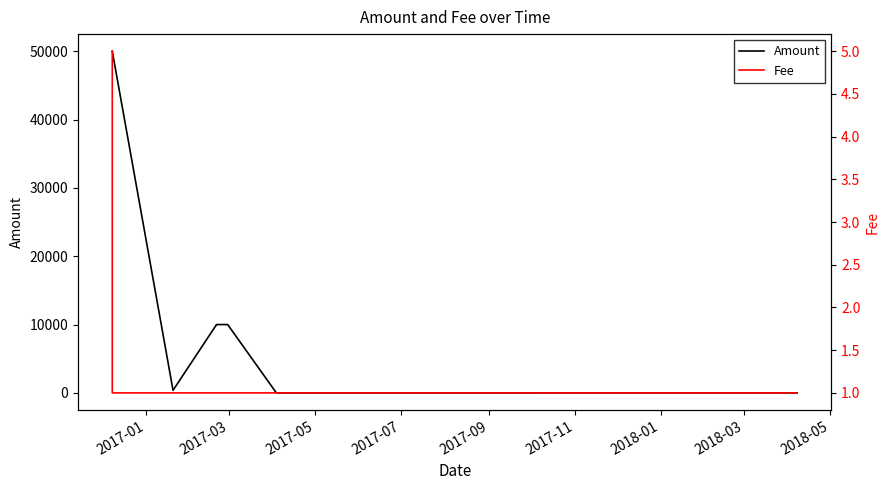

Where does the Amount series first go above 9999?

2017-01